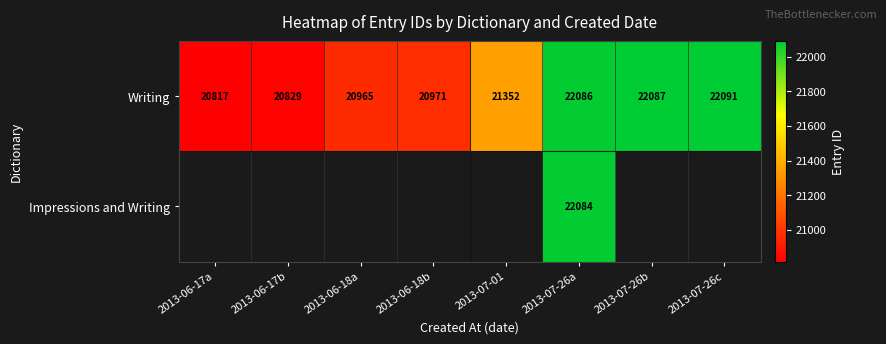

Is it true that Writing equals 11645.5 at 2013-06-18a?

False